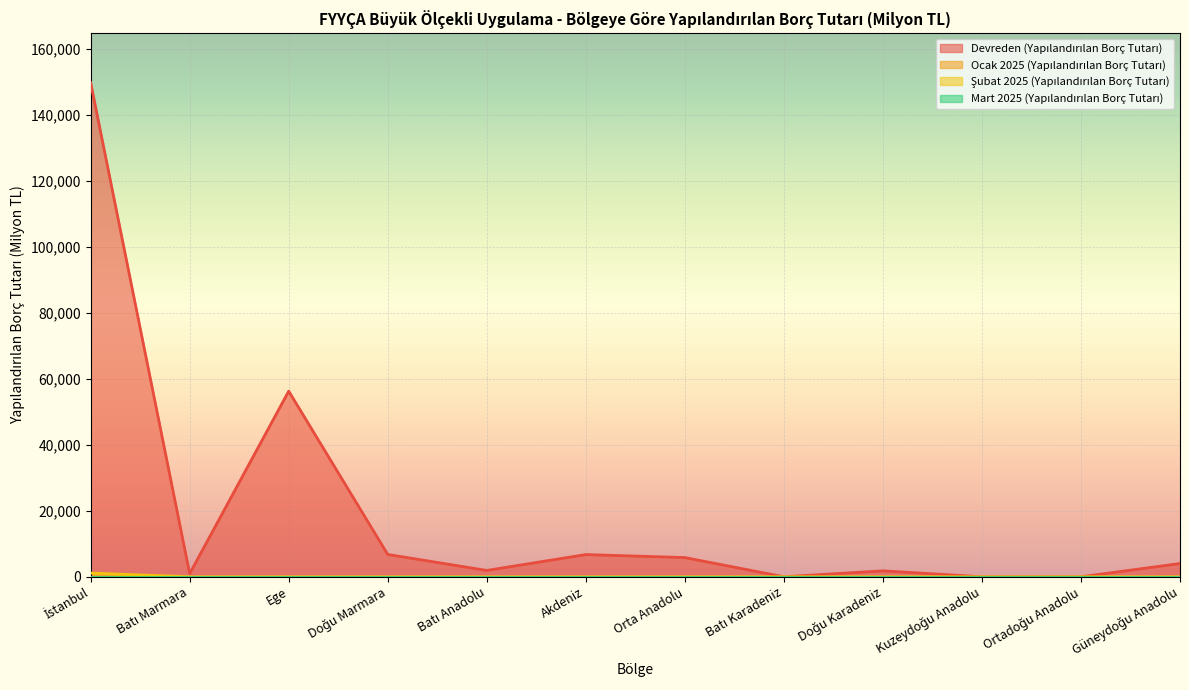

True or false: Şubat 2025 (Yapılandırılan Borç Tutarı) and Devreden (Yapılandırılan Borç Tutarı) cross at least once.

False